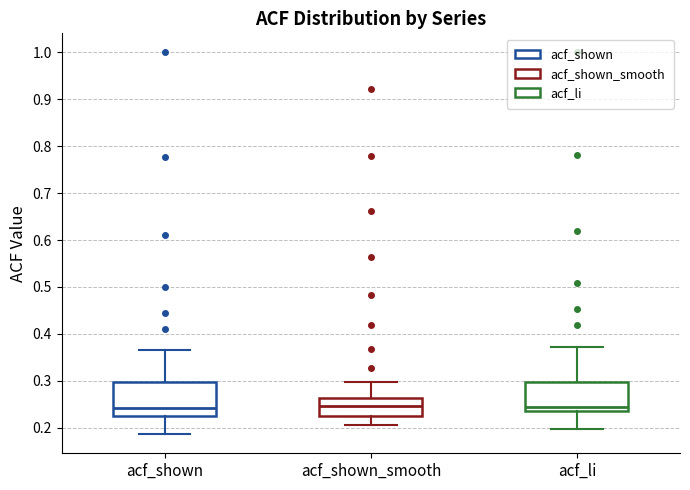

Reading left to right, read every box against the y-axis: the position of its median line, the range the box covers, and the ends of its whiskers. The values are not printed on the chart, so give them approximately, as read against the axis.

acf_shown: median 0.24, box 0.22 to 0.30, whiskers 0.19 to 0.37
acf_shown_smooth: median 0.25, box 0.23 to 0.26, whiskers 0.21 to 0.30
acf_li: median 0.24, box 0.23 to 0.30, whiskers 0.20 to 0.37